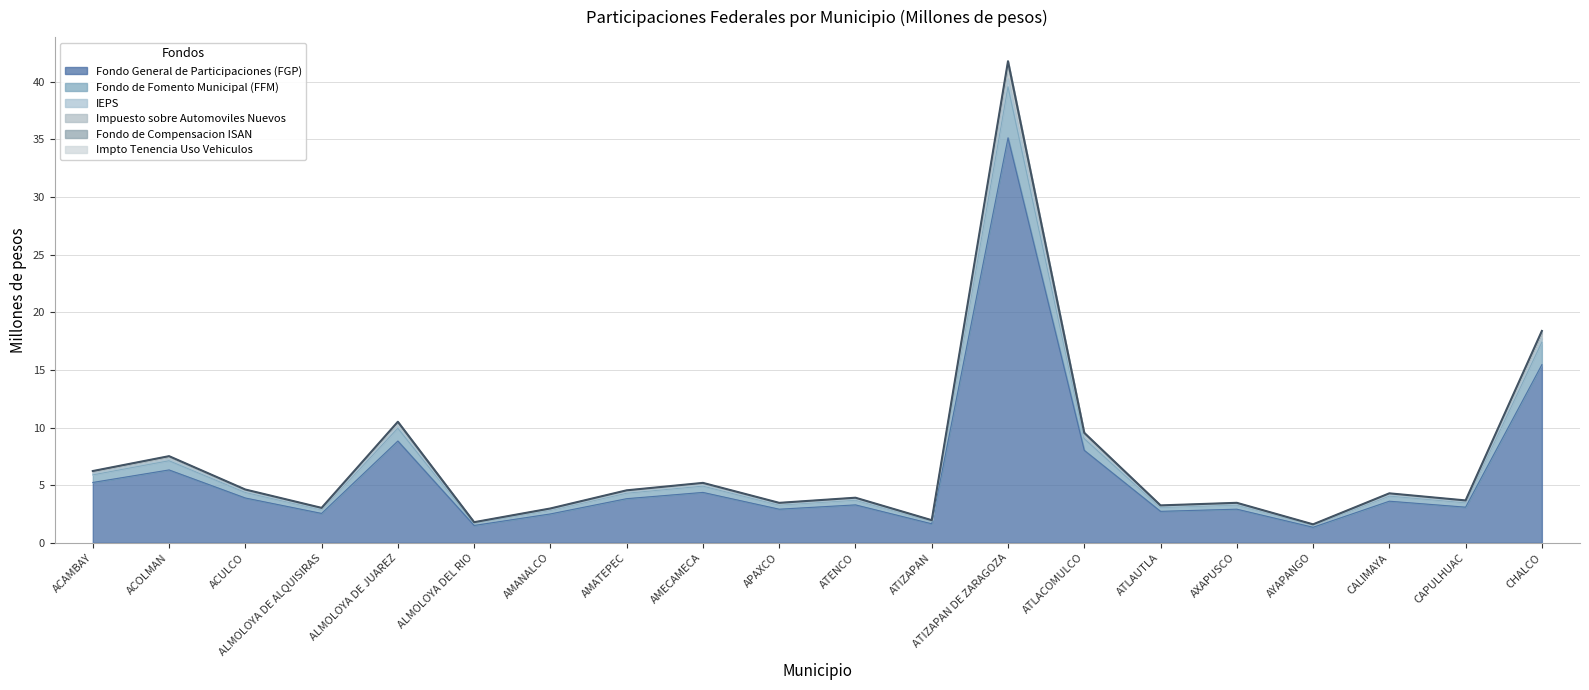

True or false: Impuesto sobre Automoviles Nuevos and IEPS cross at least once.

False